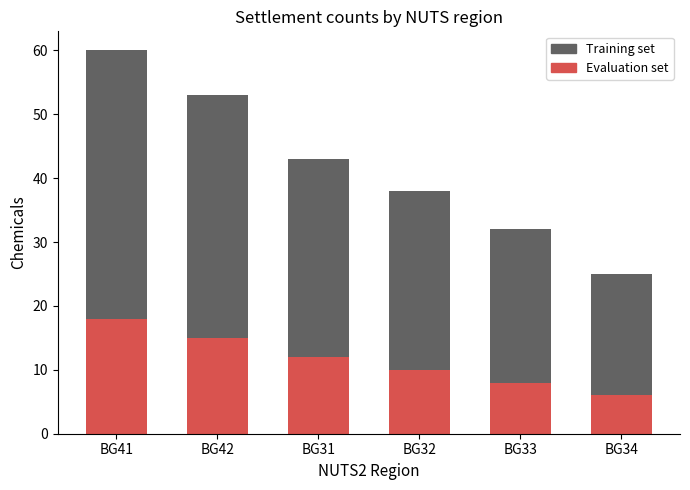

The value of Evaluation set at BG34 is 6. True or false?

True